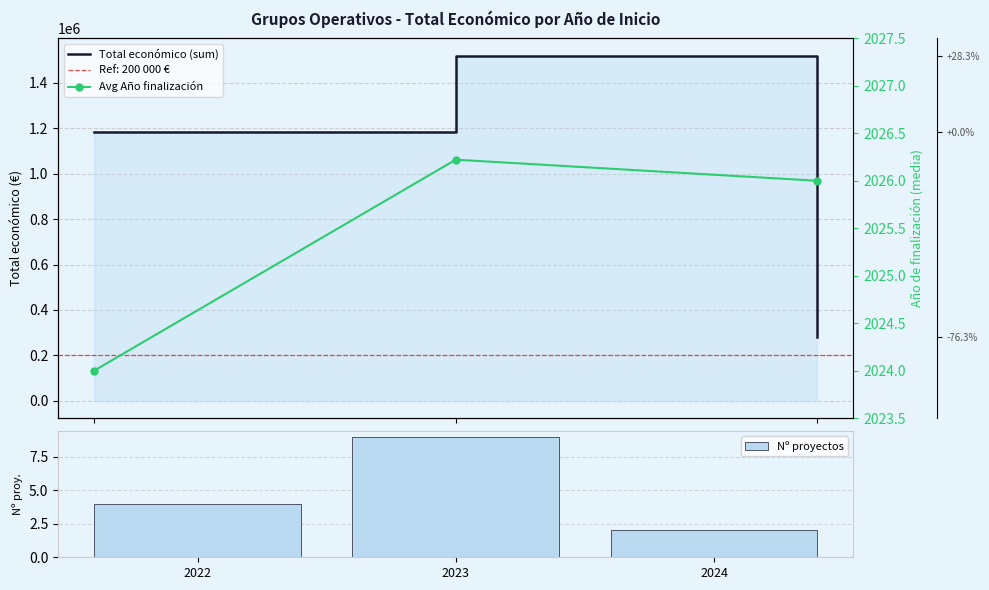

What is the difference between the maximum and minimum values in the Nº proyectos series?

7